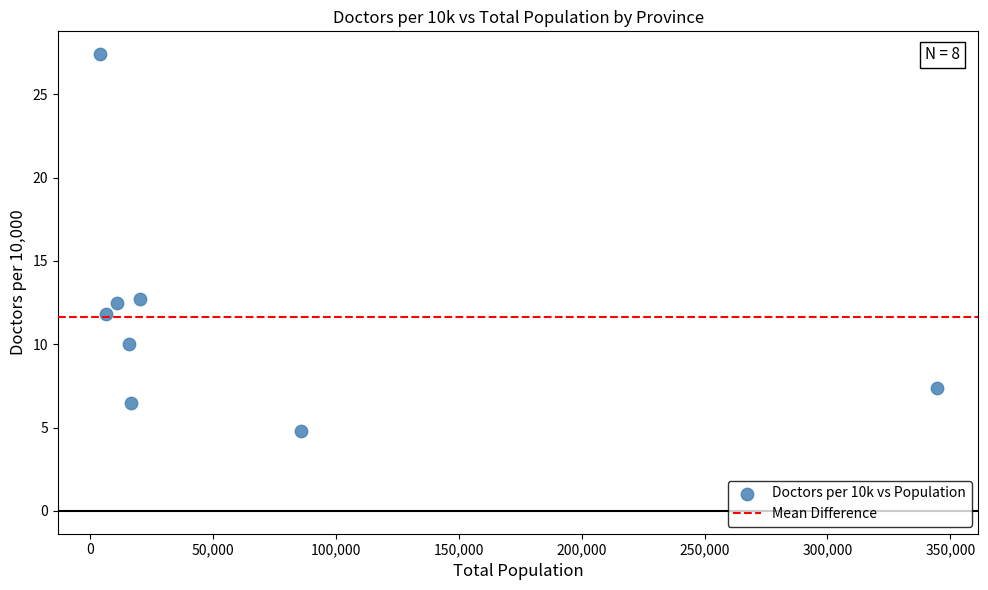

What is the range of Y values (max minus min)?

22.6